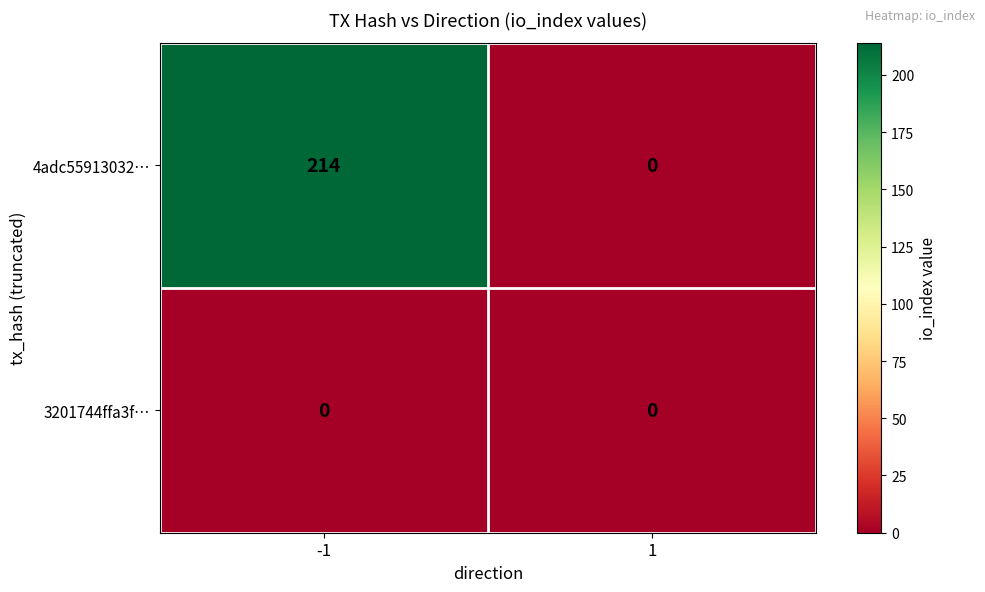

The value of 4adc55913032… at -1 is 214. True or false?

True